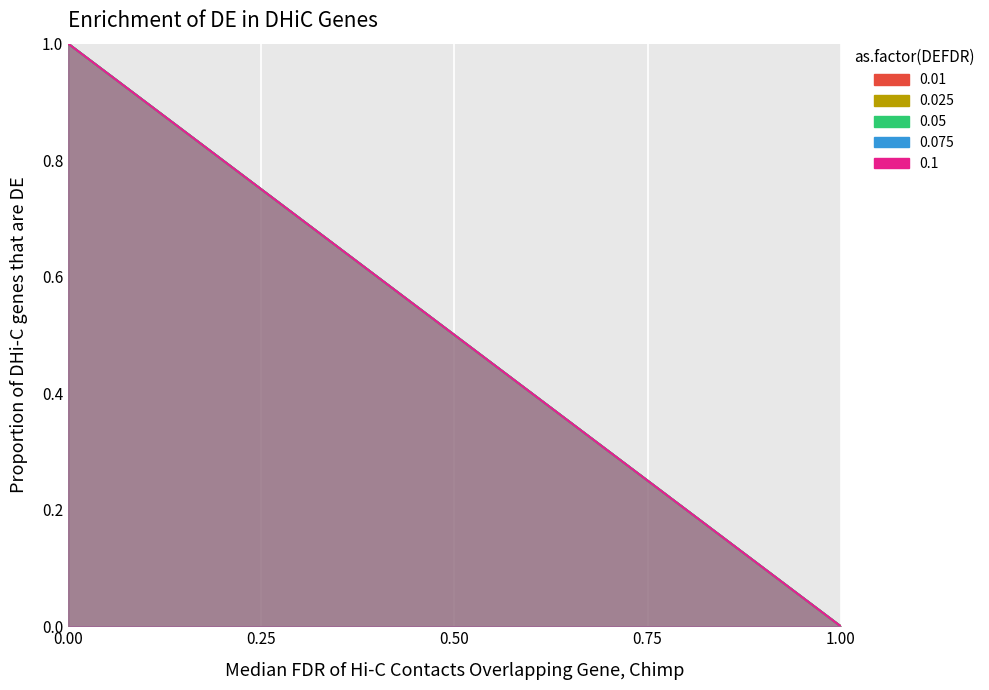

True or false: 0.075 and 0.1 intersect in this chart.

True